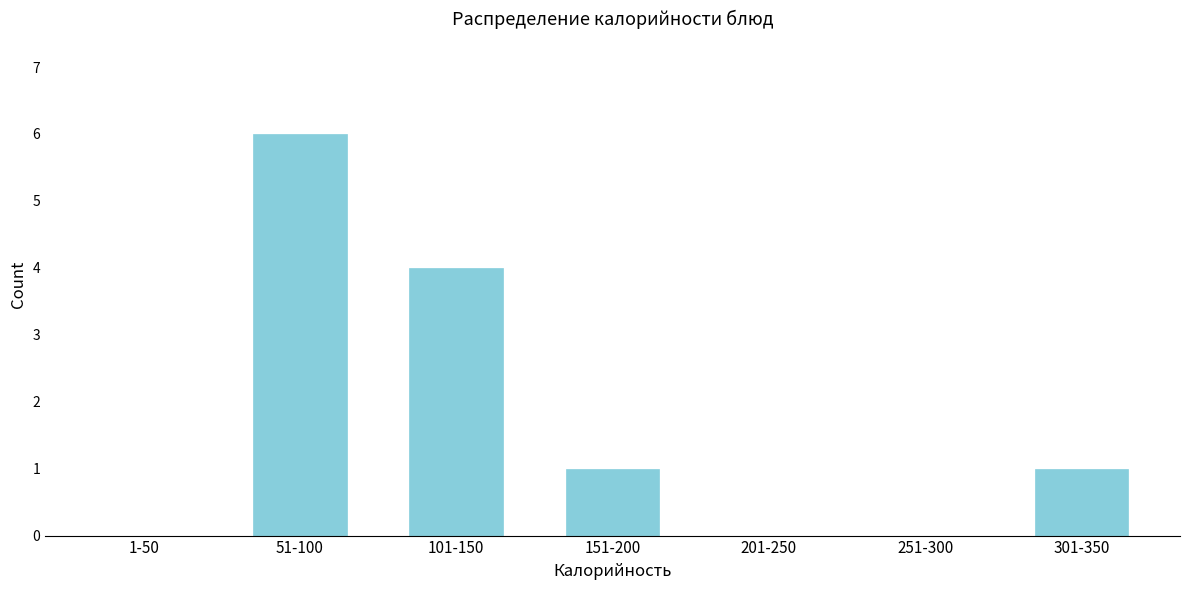

Reading left to right, what are all the values shown in this chart?

1-50=0	51-100=6	101-150=4	151-200=1	201-250=0	251-300=0	301-350=1